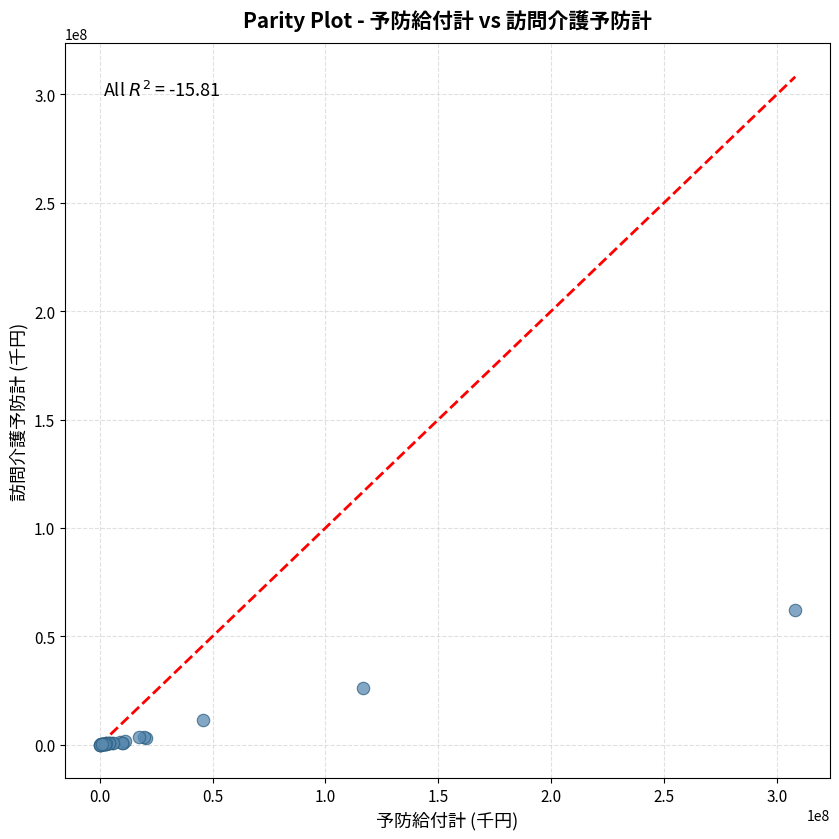

What Y value in the scatter plot is closest to 30985496?

26021823